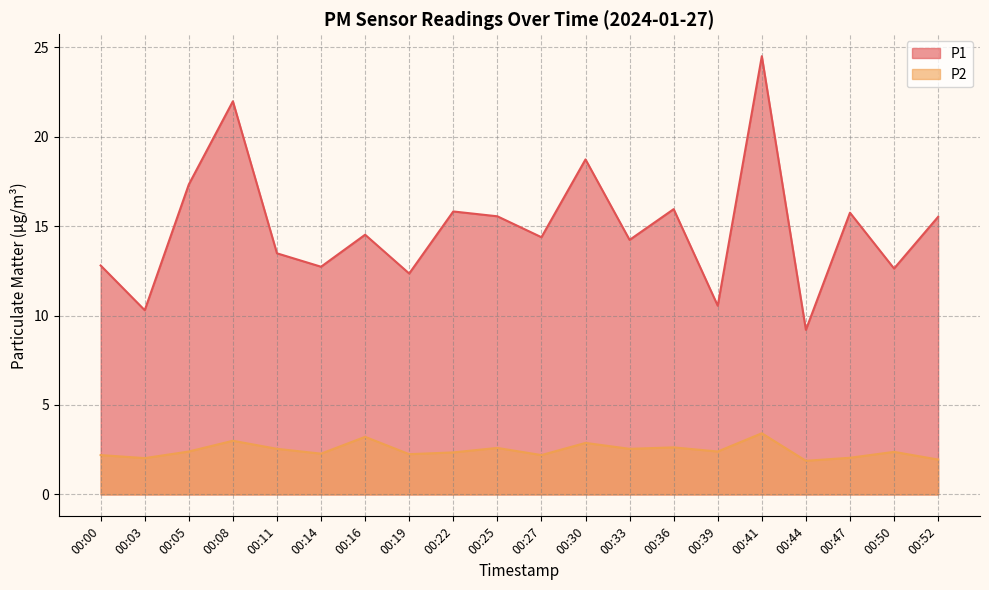

At which label does P1 reach its minimum?

00:44